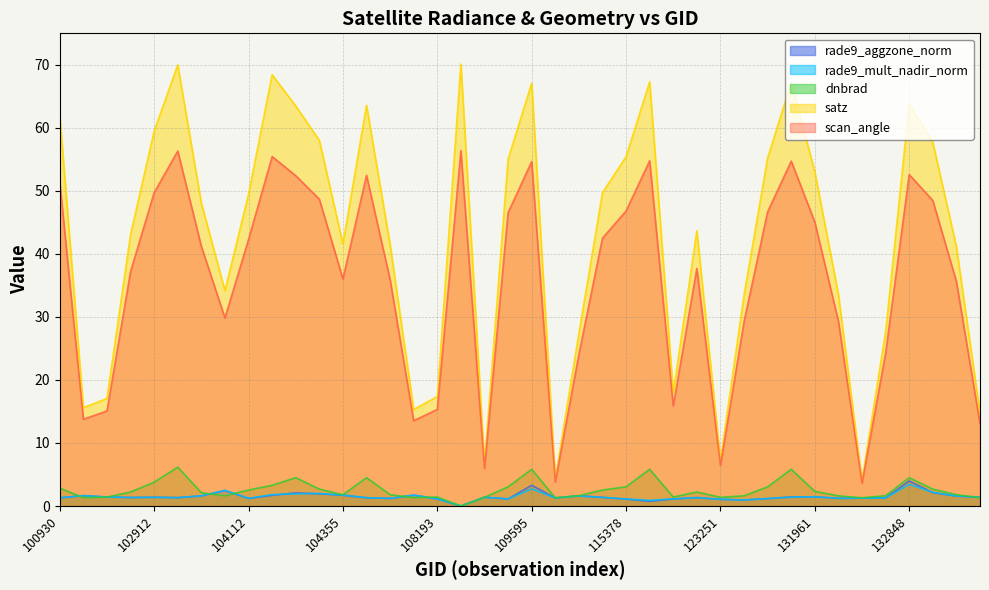

True or false: rade9_aggzone_norm has more than 1 interior local peaks.

True